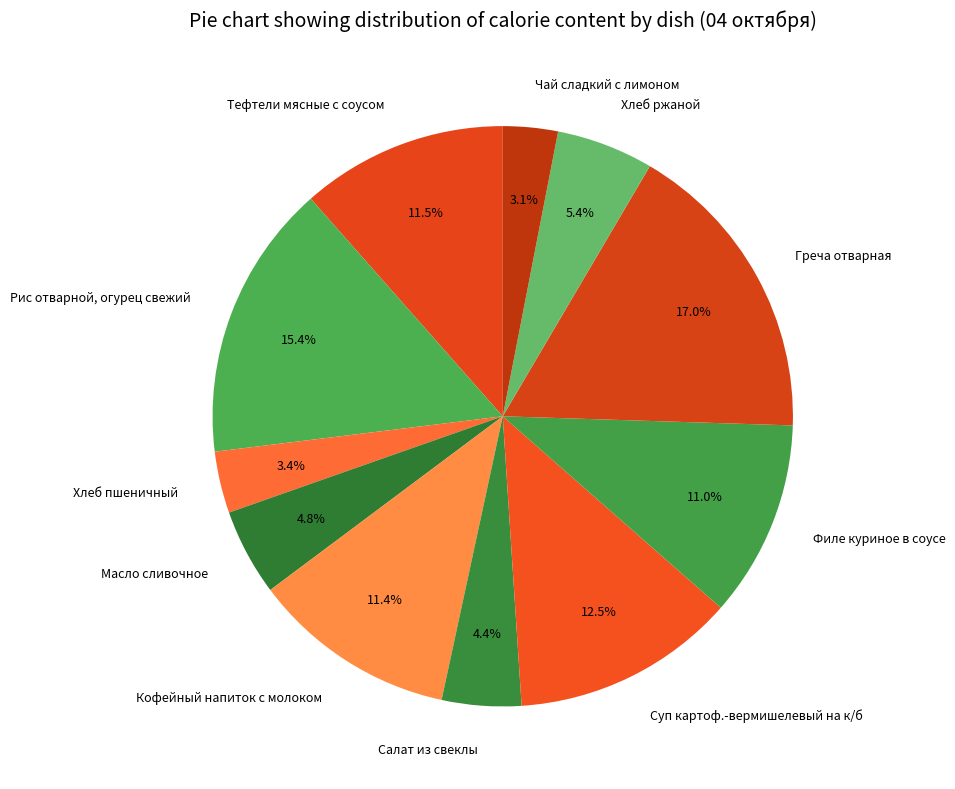

Which slice is the largest?

Греча отварная